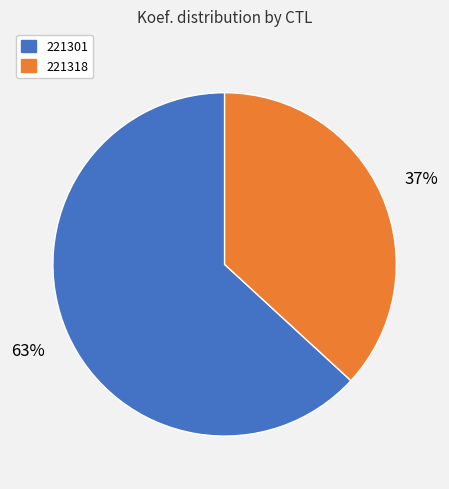

Which has a higher value, 221318 or 221301?

221301